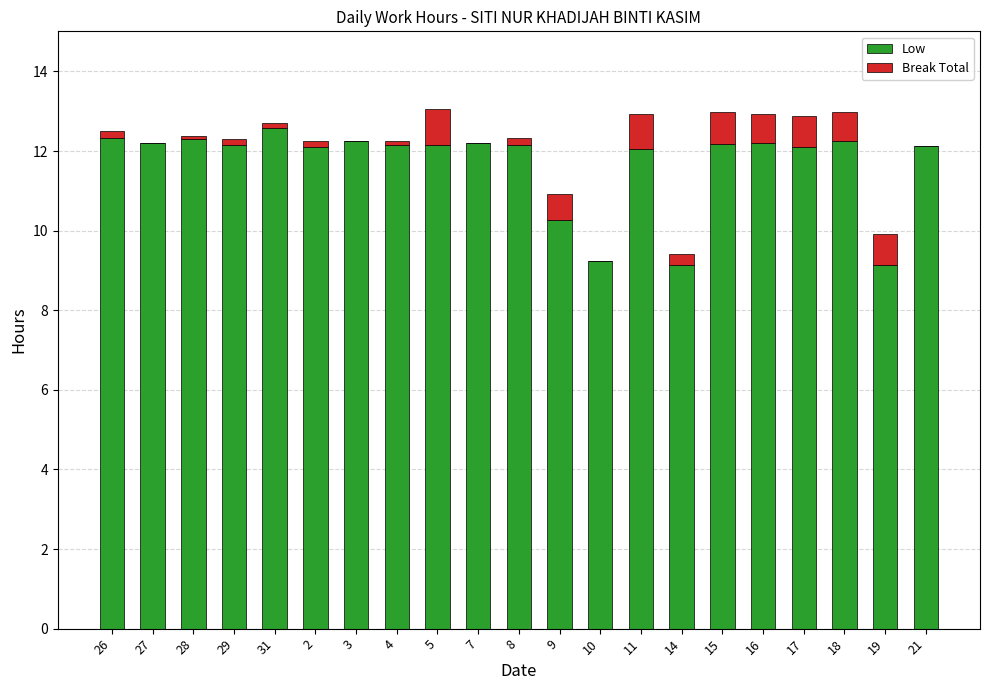

What is the total value across all series at 11?

12.9